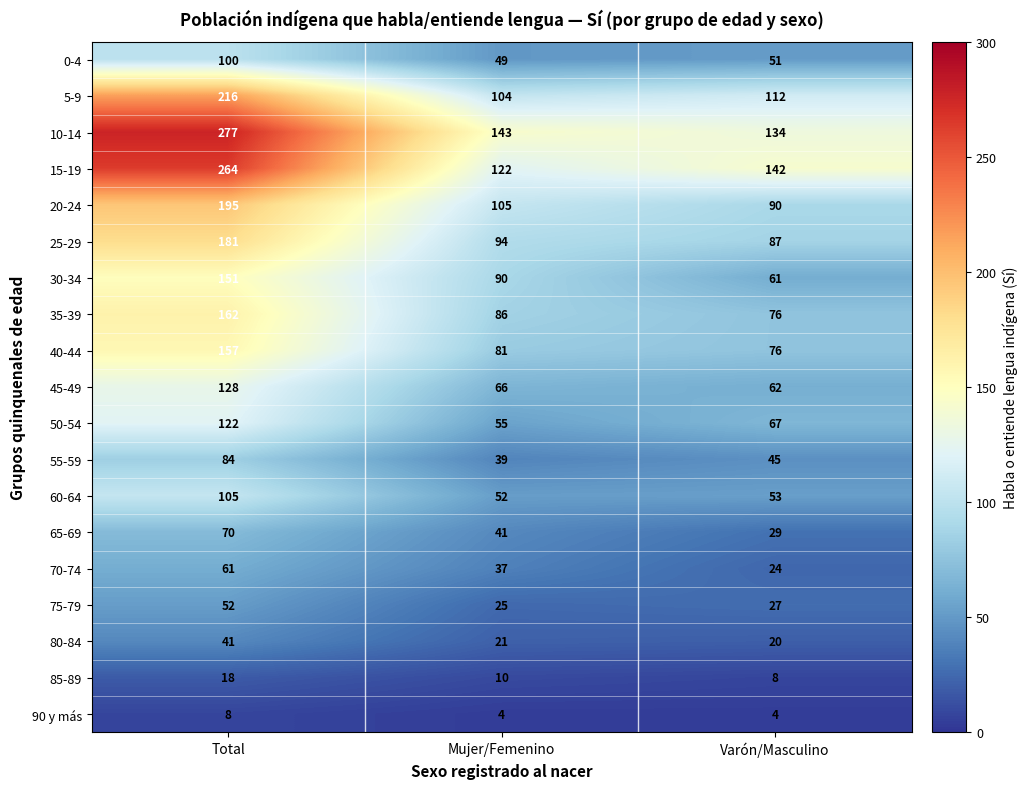

At which category is the sum across all series the highest?

Total